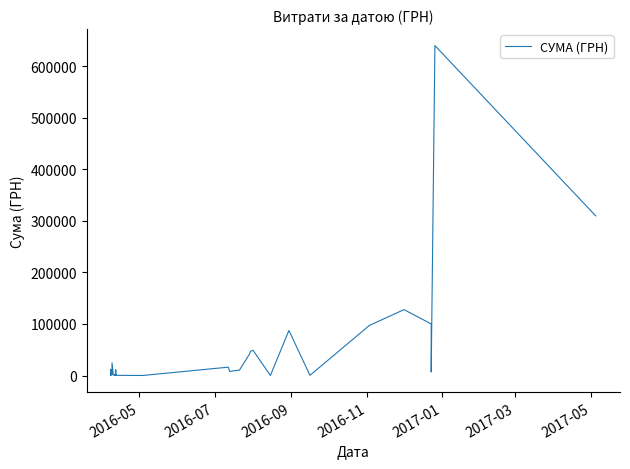

How many points are higher than both their immediate neighbors (excluding endpoints)?

12